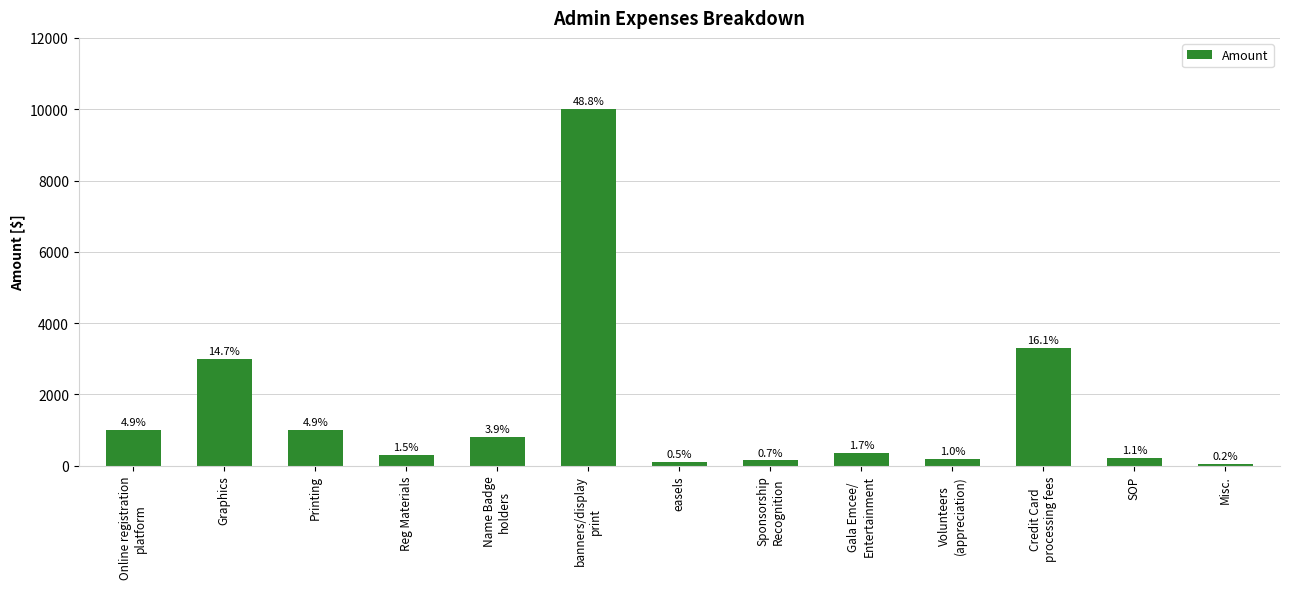

What is the change in value from Online registration
platform to Sponsorship
Recognition?

-850.0